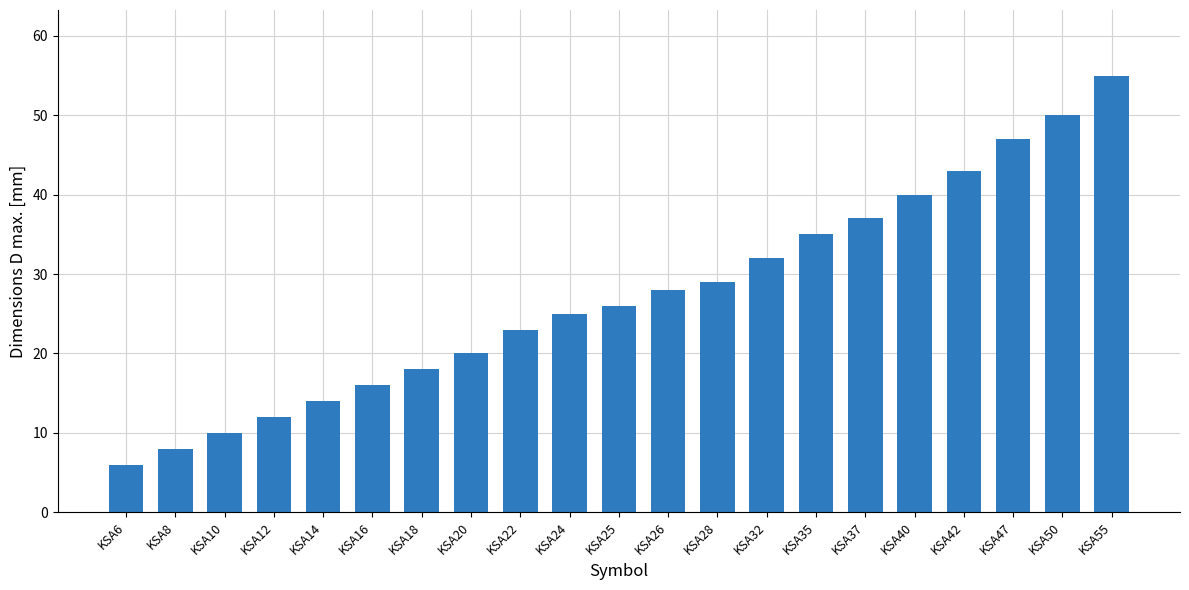

Rank the categories by value from highest to lowest.

KSA55, KSA50, KSA47, KSA42, KSA40, KSA37, KSA35, KSA32, KSA28, KSA26, KSA25, KSA24, KSA22, KSA20, KSA18, KSA16, KSA14, KSA12, KSA10, KSA8, KSA6